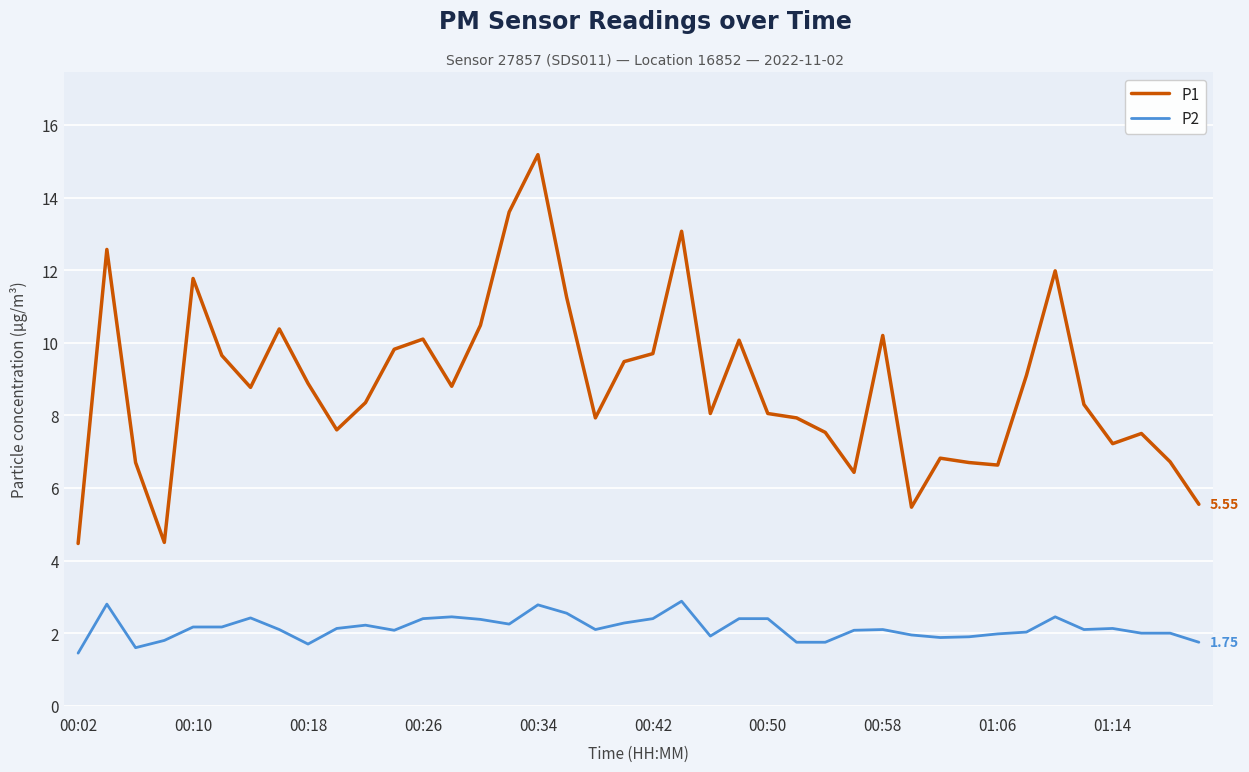

Which series has the widest spread of values?

P1